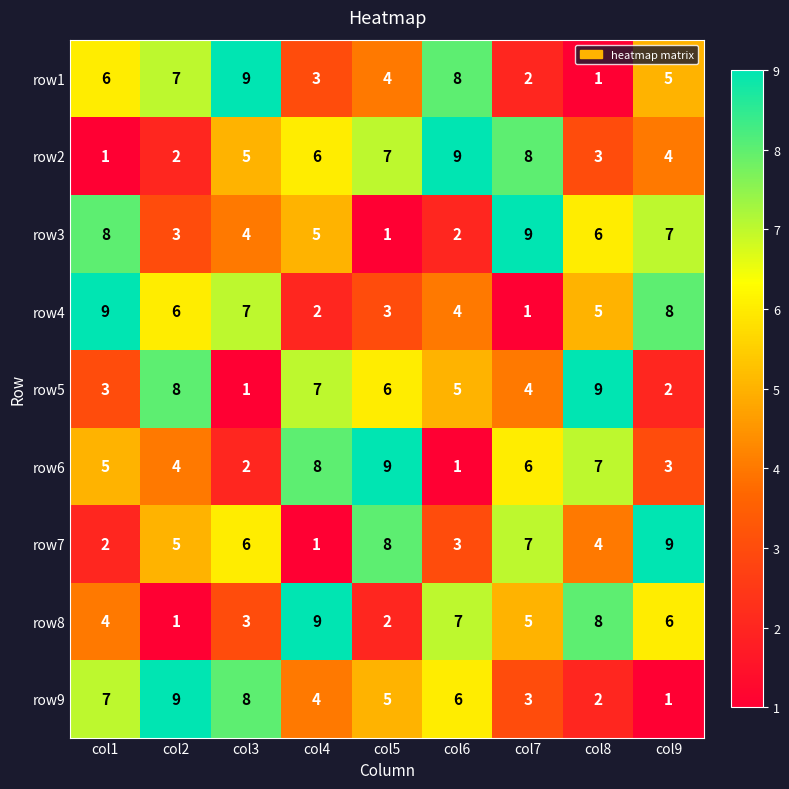

How many data points does each series have?

9